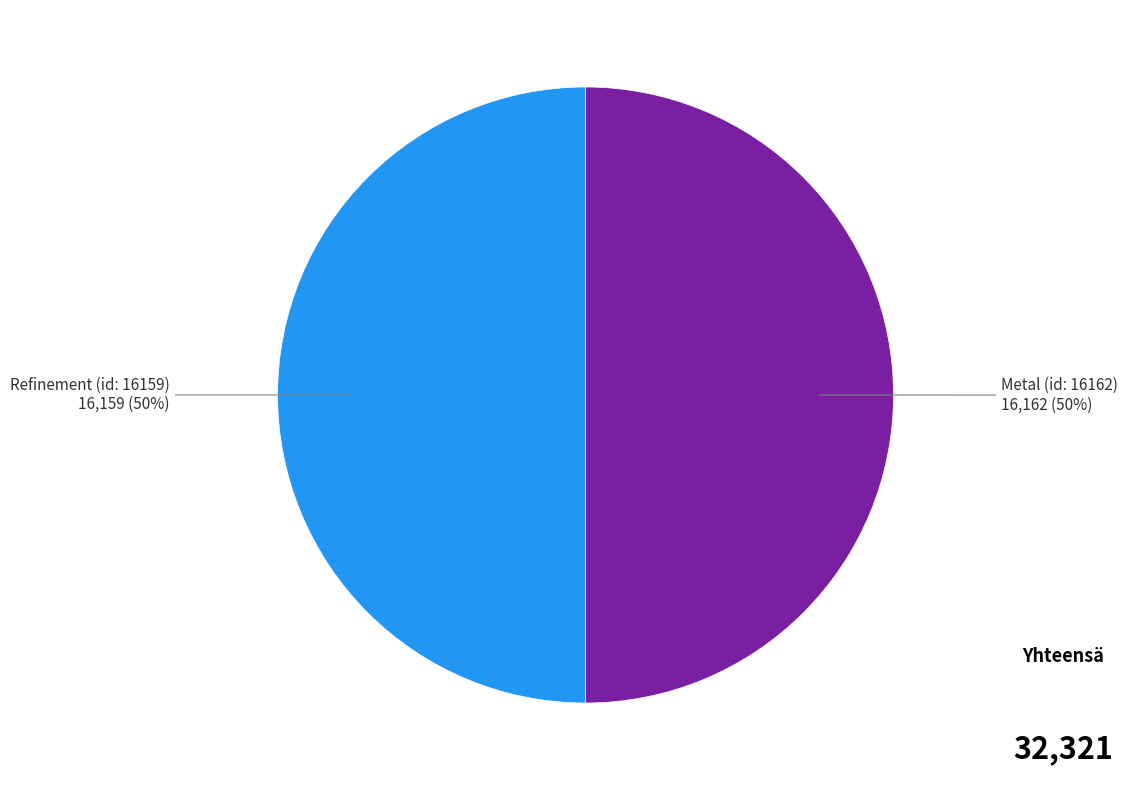

To the nearest percent, what is the average slice percentage?

50%